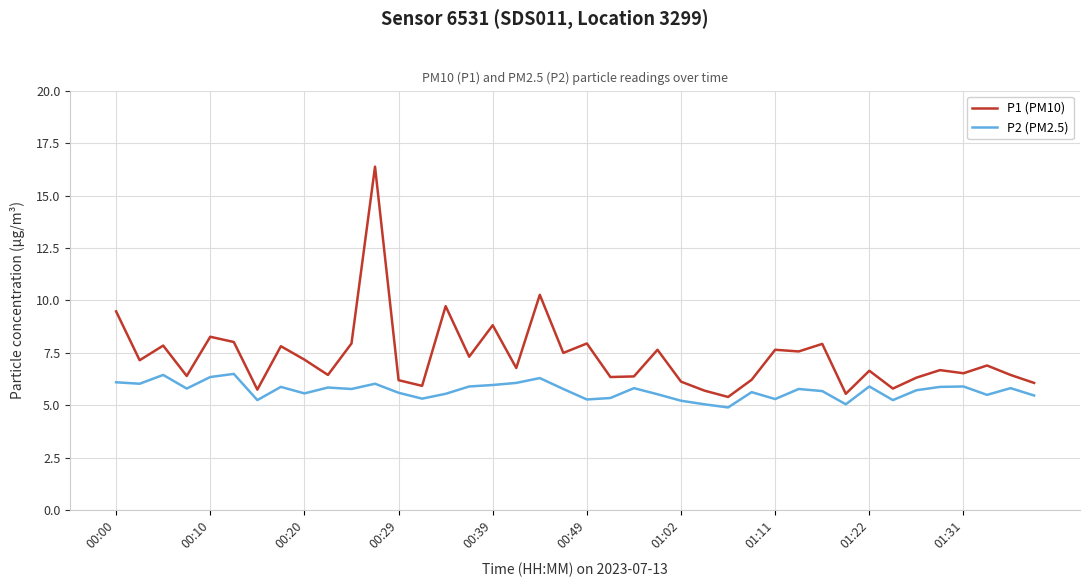

Rank the series by their average value, from highest to lowest.

P1 (PM10), P2 (PM2.5)